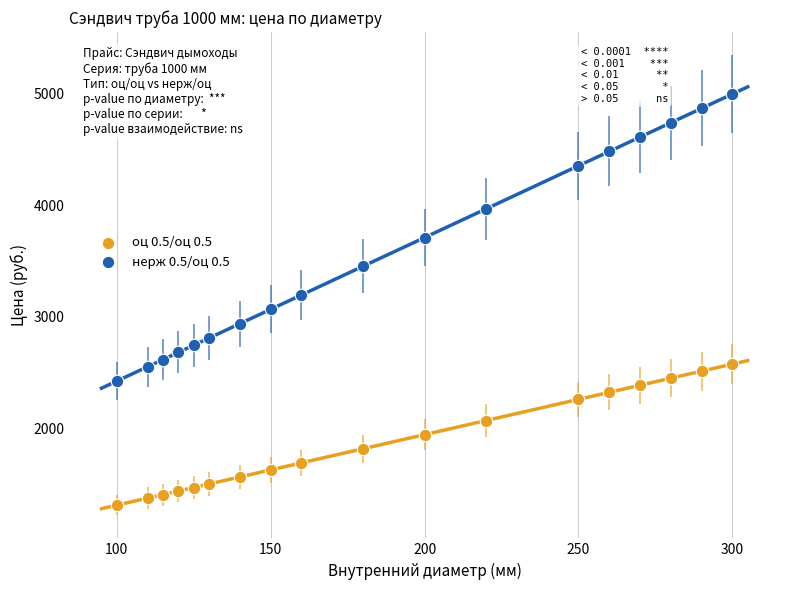

Which series reaches the maximum Y coordinate?

нерж 0.5/оц 0.5